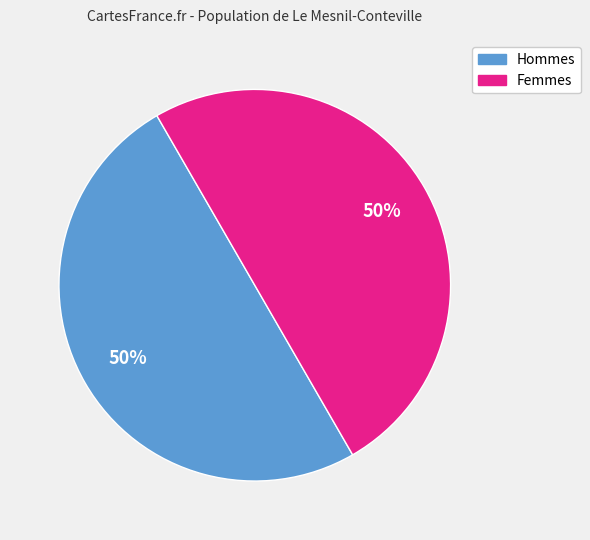

To the nearest percent, what is the average slice percentage?

50%